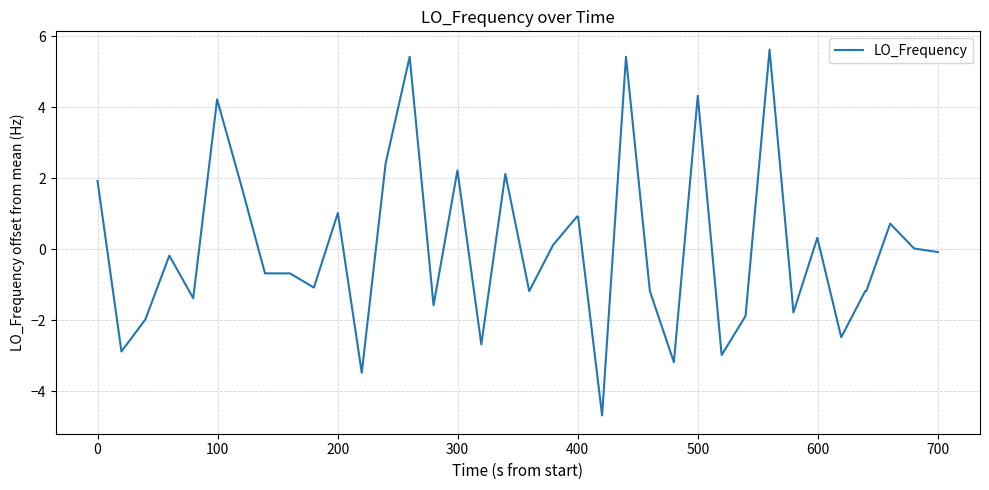

What is the difference between the second highest and second lowest values?

8.9